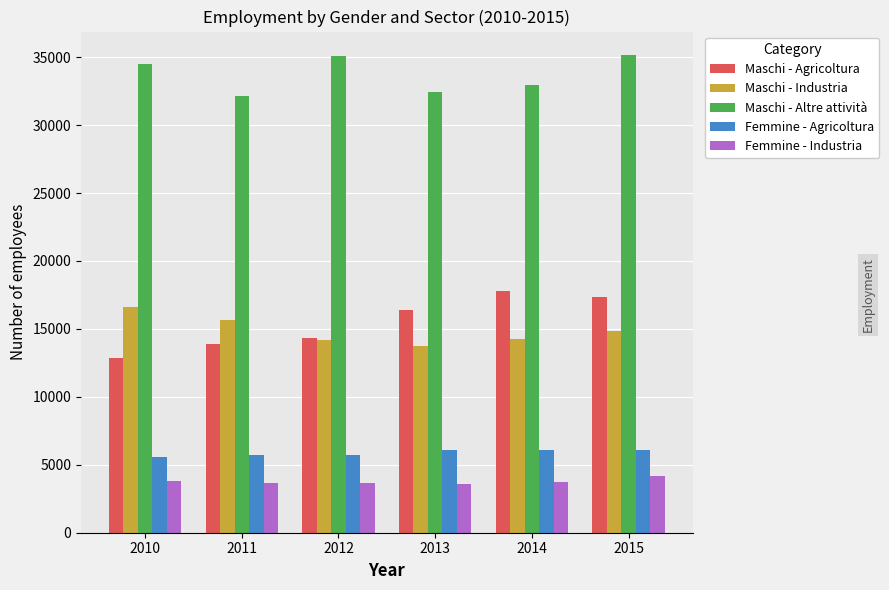

The Maschi - Industria series shows 8217 at 2013. True or false?

False